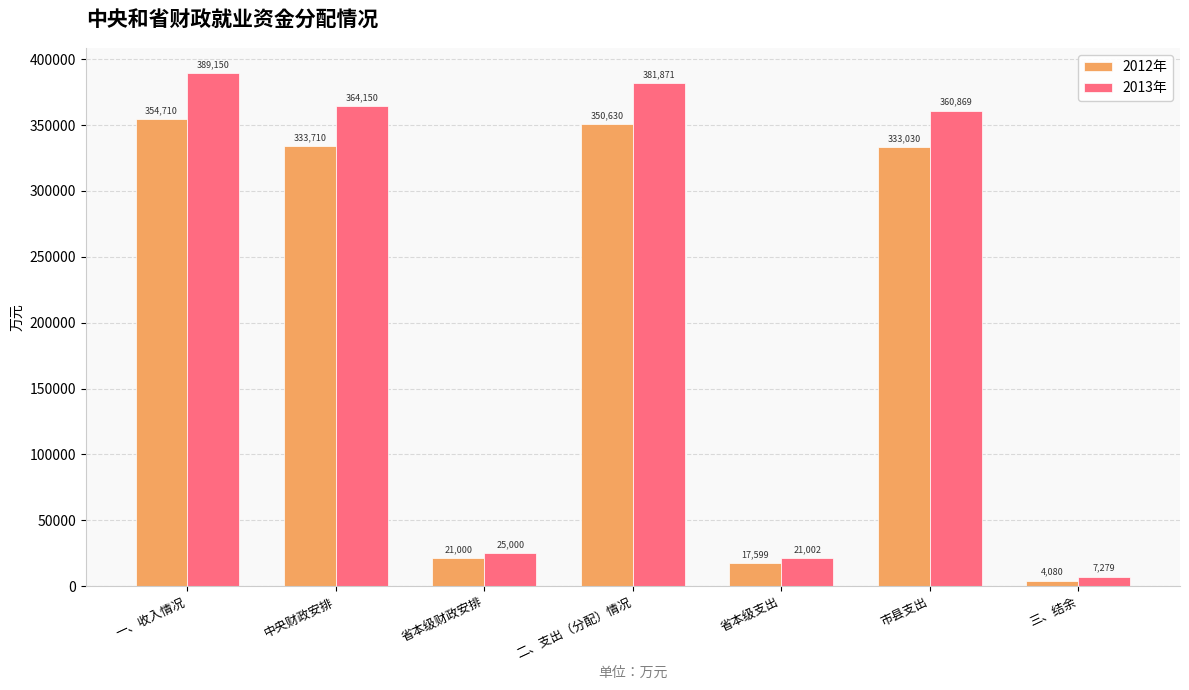

True or false: 2012年 has a value of 354710.0 at 一、收入情况.

True